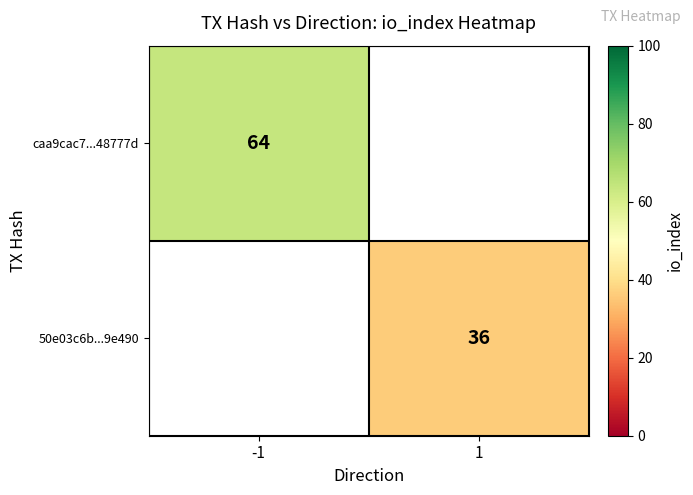

Between 1 and -1, which is larger?

-1